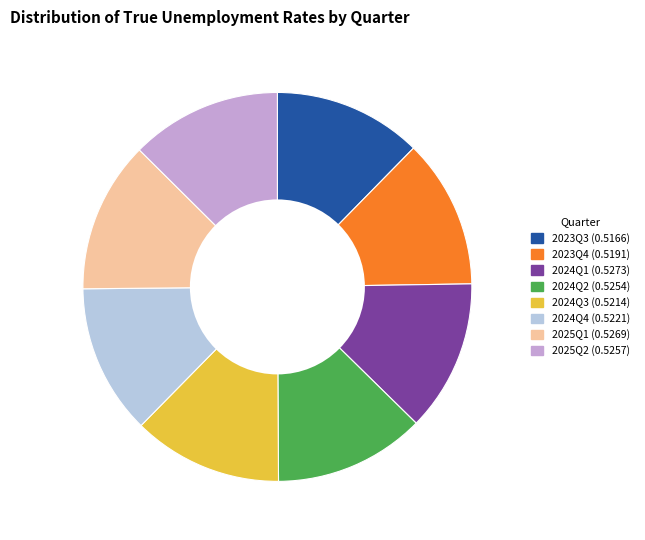

True or false: 2024Q1 accounts for 24% of the total.

False